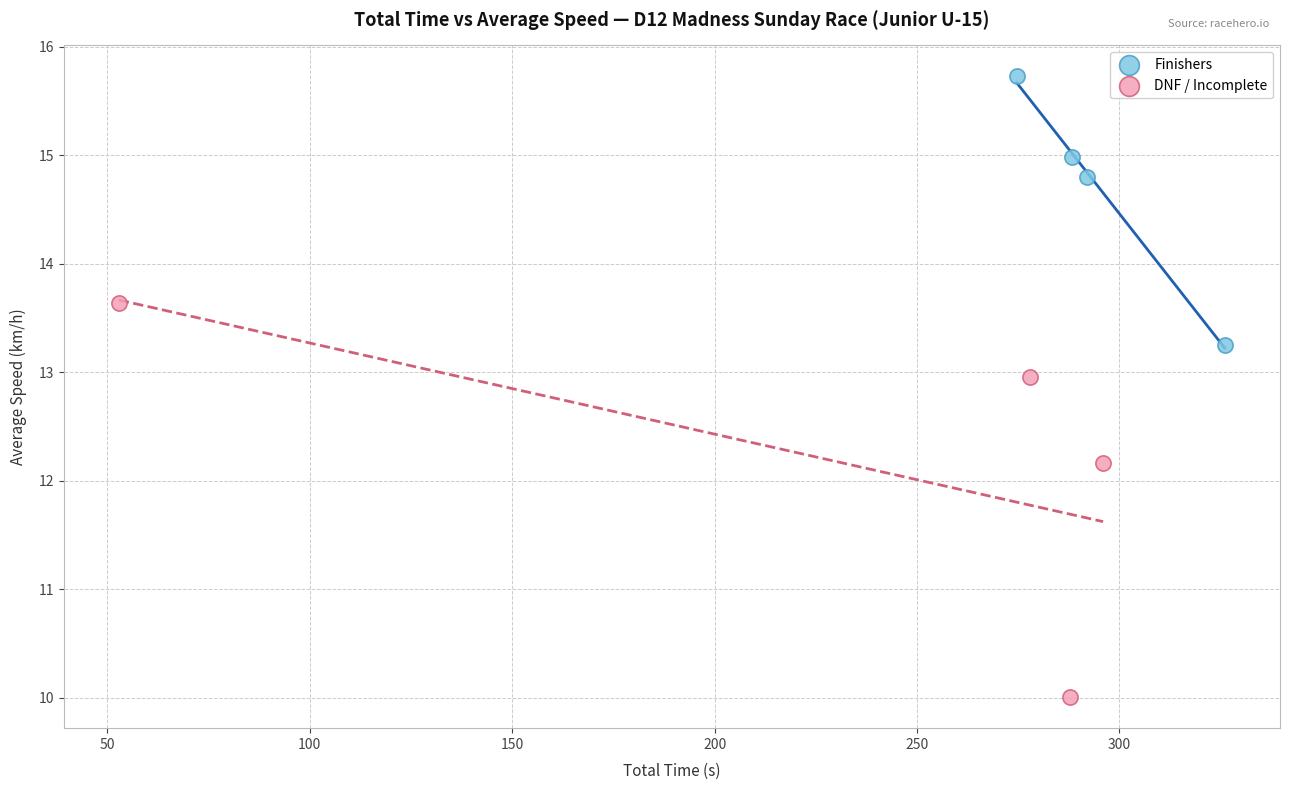

What are all the series names shown in the legend?

Finishers, DNF / Incomplete